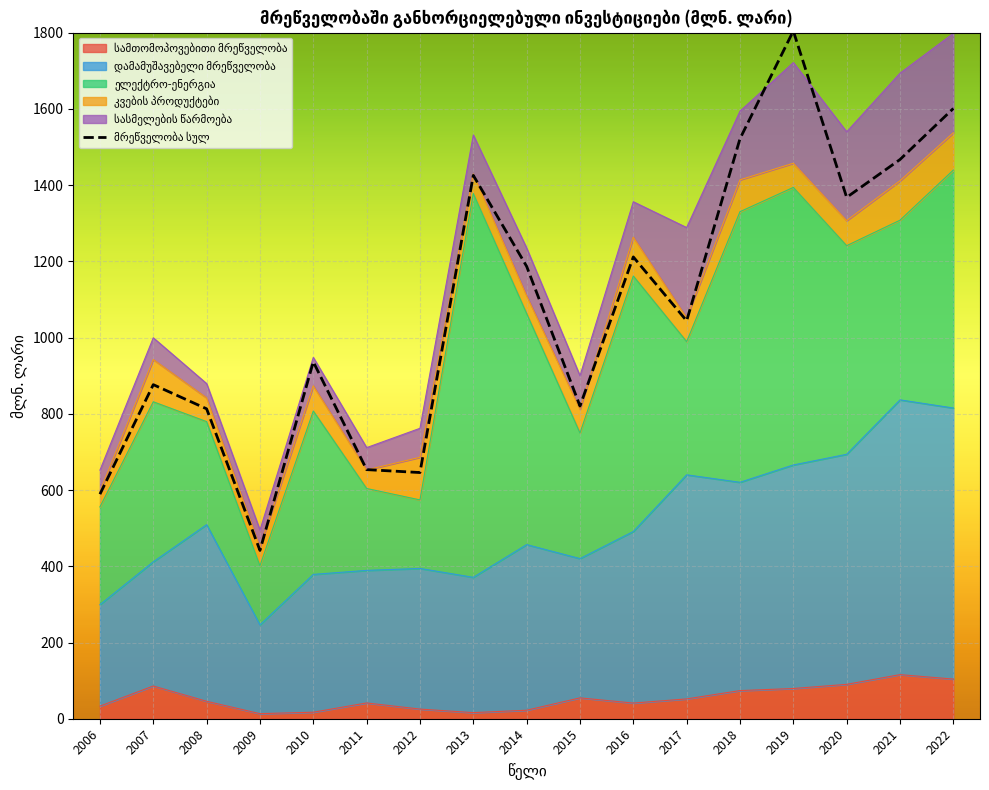

True or false: მრეწველობა სულ and დამამუშავებელი მრეწველობა intersect in this chart.

False